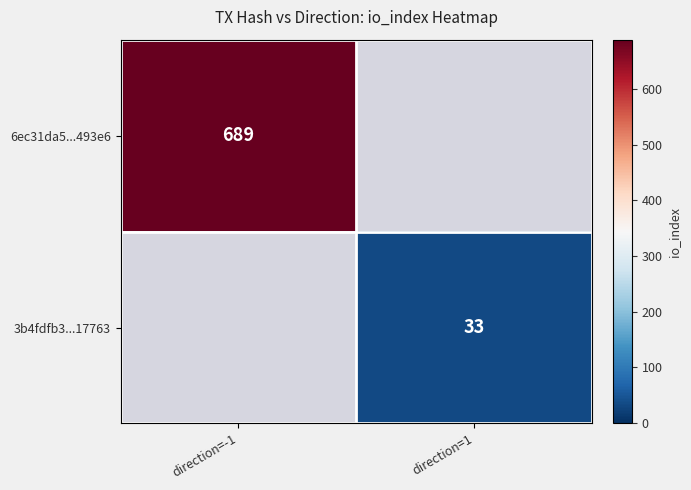

Which has a higher value, direction=1 or direction=-1?

direction=-1